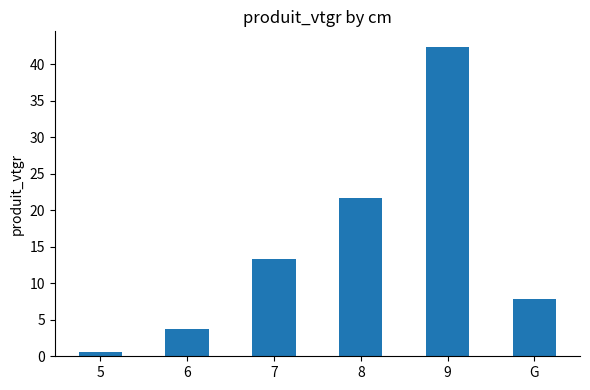

What is the sum of the values at 5 and 6?

4.5